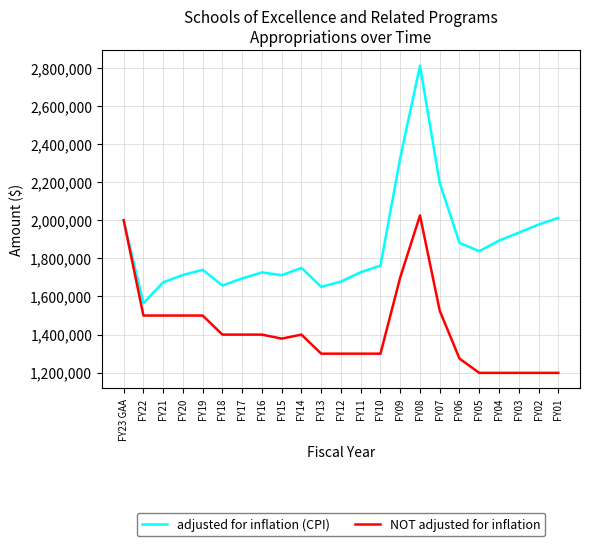

Does the chart display data point markers on the line(s)?

No